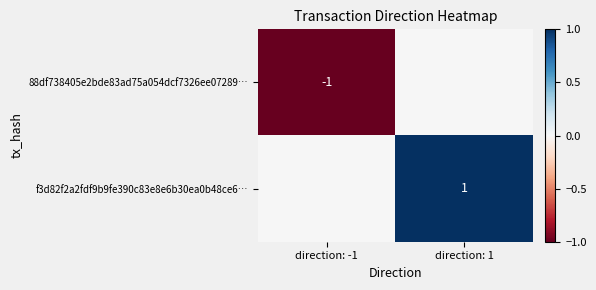

The value of f3d82f2a2fdf9b9fe390c83e8e6b30ea0b48ce6… at direction: 1 is 1. True or false?

True